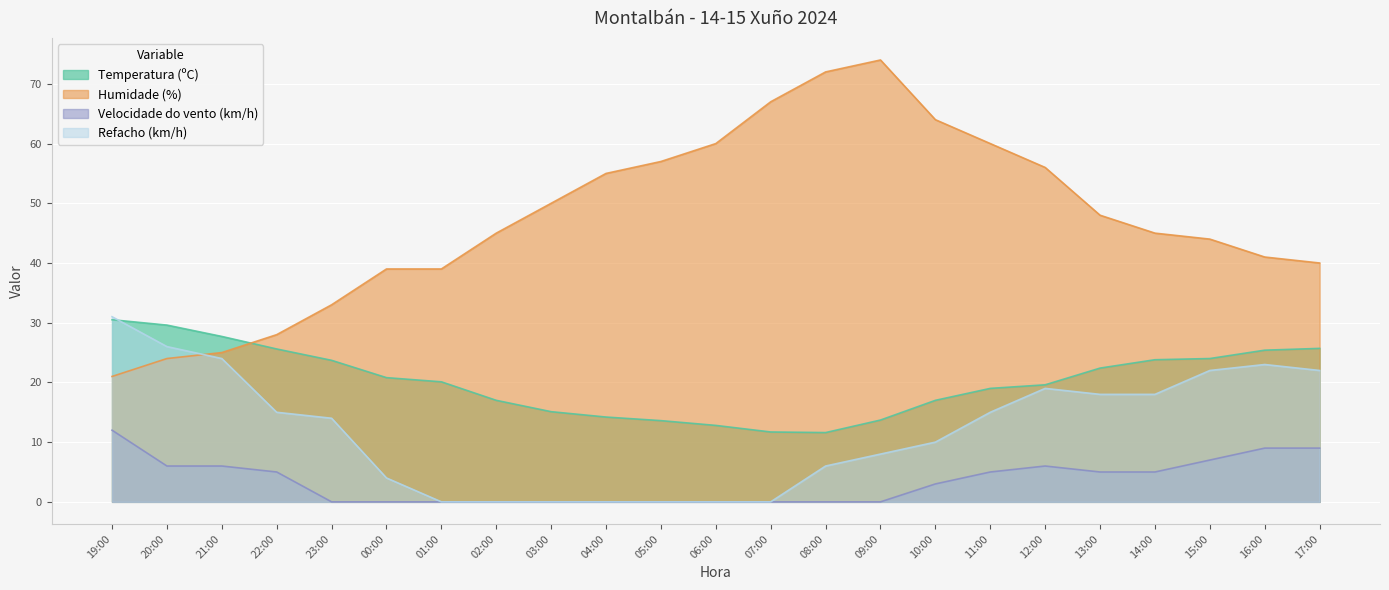

Reading right to left, list all the values displayed in this chart.

Temperatura (ºC): 25.7	25.4	24.0	23.8	22.4	19.6	19.0	17.0	13.7	11.6	11.7	12.8	13.6	14.2	15.1	17.0	20.1	20.8	23.7	25.6	27.7	29.6	30.5
Humidade (%): 40.0	41.0	44.0	45.0	48.0	56.0	60.0	64.0	74.0	72.0	67.0	60.0	57.0	55.0	50.0	45.0	39.0	39.0	33.0	28.0	25.0	24.0	21.0
Velocidade do vento (km/h): 9.0	9.0	7.0	5.0	5.0	6.0	5.0	3.0	0.0	0.0	0.0	0.0	0.0	0.0	0.0	0.0	0.0	0.0	0.0	5.0	6.0	6.0	12.0
Refacho (km/h): 22.0	23.0	22.0	18.0	18.0	19.0	15.0	10.0	8.0	6.0	0.0	0.0	0.0	0.0	0.0	0.0	0.0	4.0	14.0	15.0	24.0	26.0	31.0